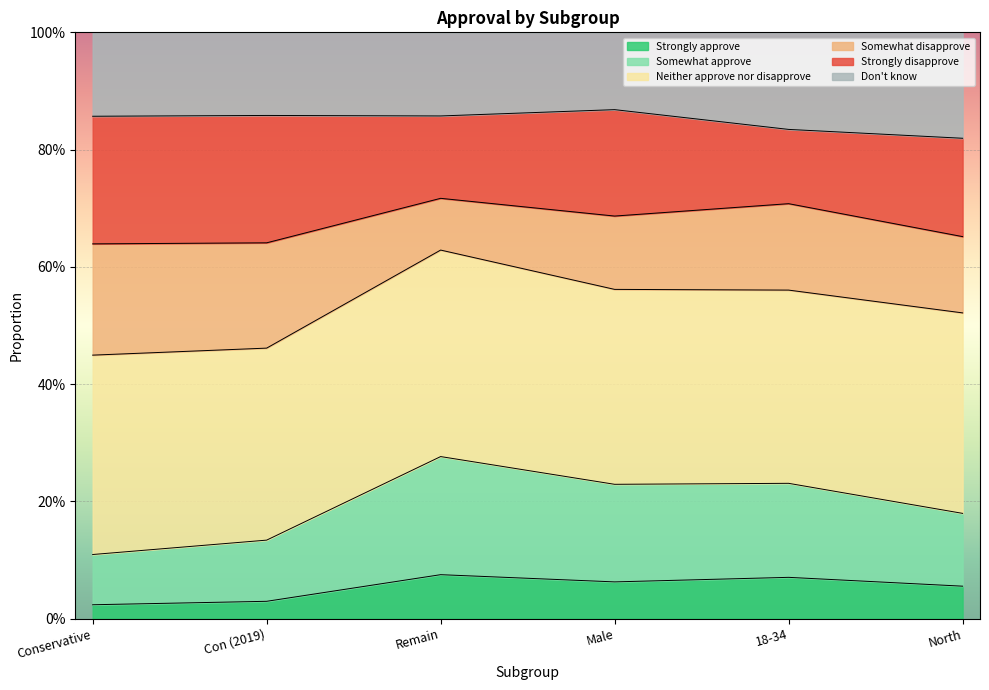

What are all the series names shown in the legend?

Strongly approve, Somewhat approve, Neither approve nor disapprove, Somewhat disapprove, Strongly disapprove, Don't know